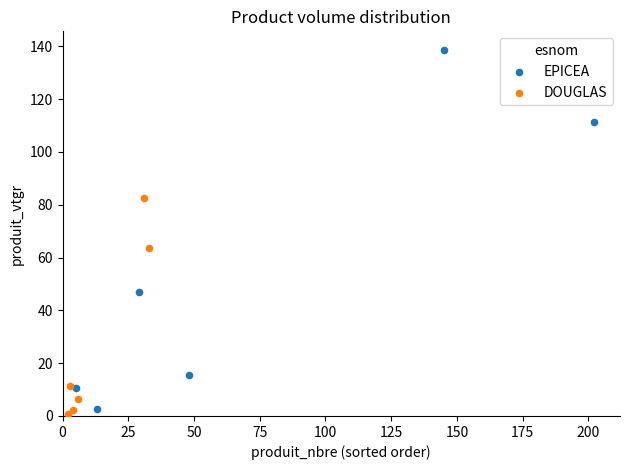

Which series has the widest spread of Y values?

EPICEA